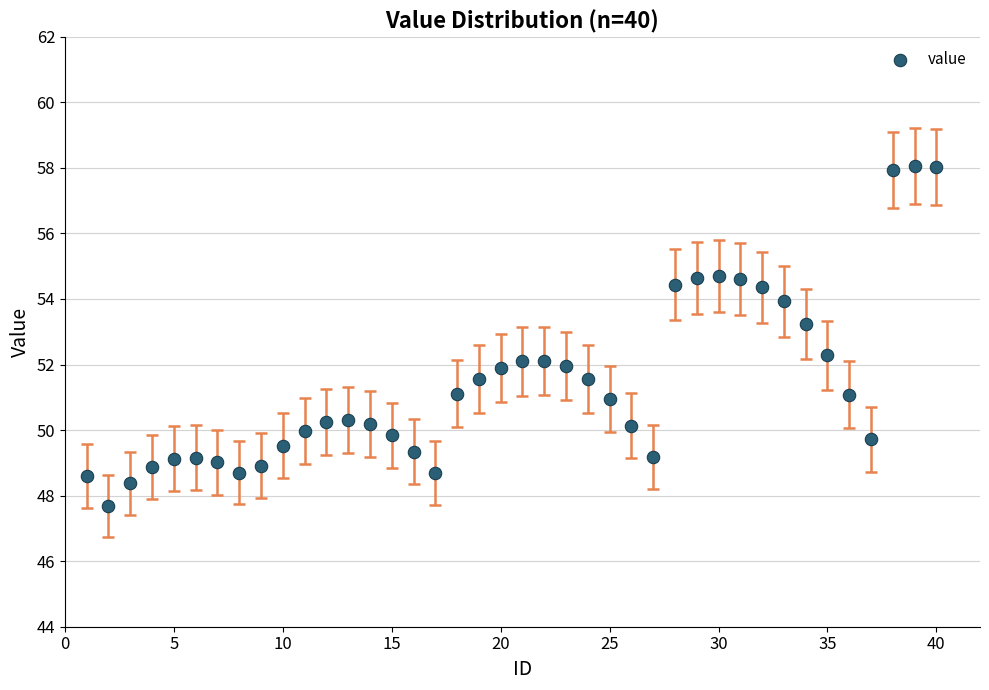

What is the range of X values (max minus min)?

39.0